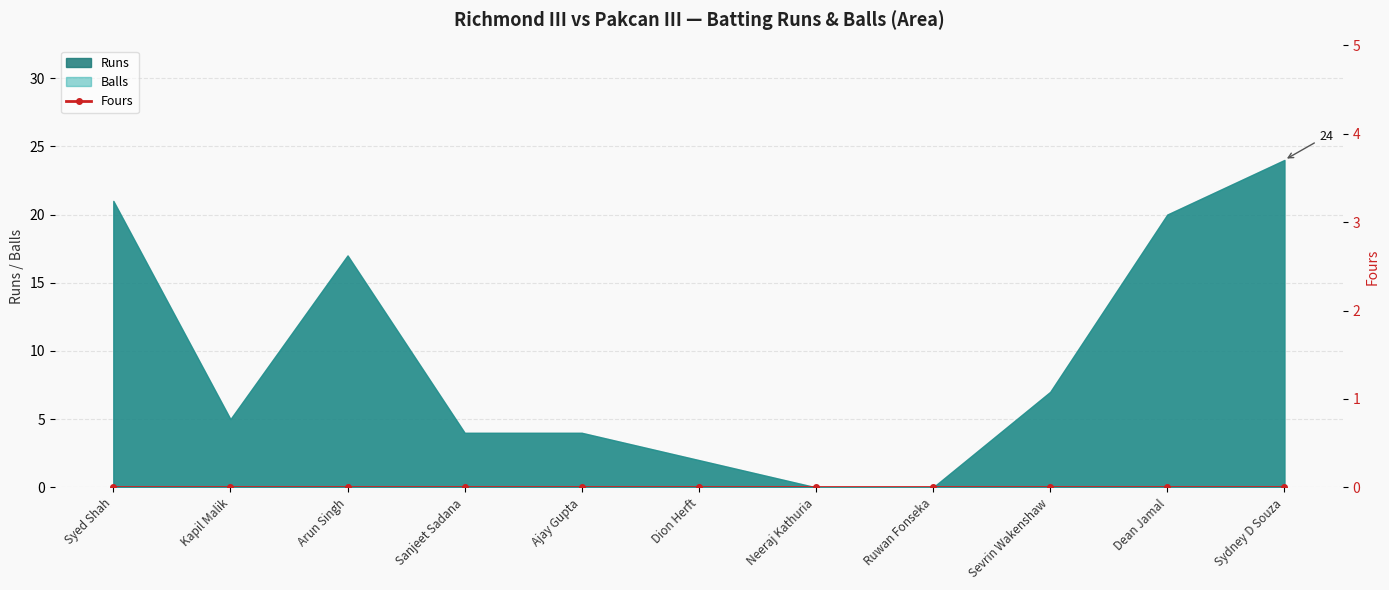

What is the difference between the maximum and second lowest values in the Runs series?

24